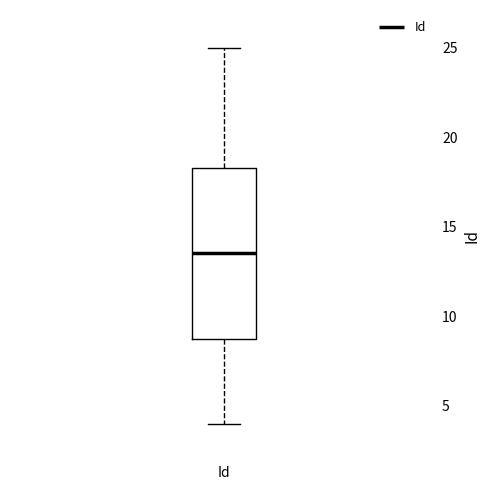

Where does the lower whisker of the box for Id end on the y-axis? The values are not printed on the chart, so give them approximately, as read against the axis.

4.0